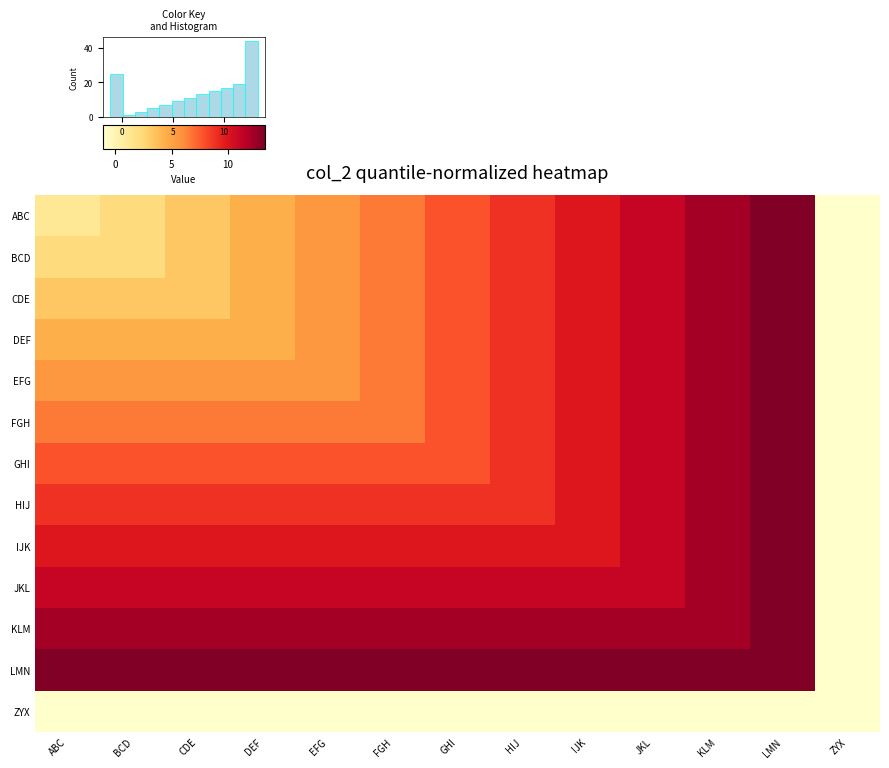

Which series has the largest total across all categories?

LMN